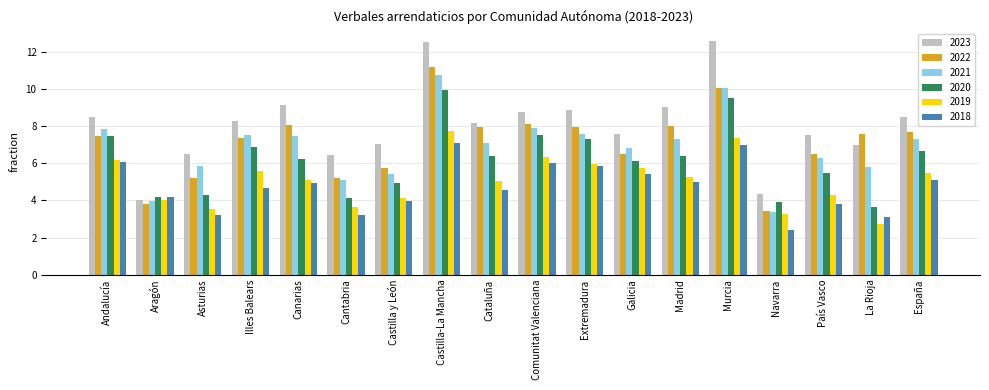

The 2019 series shows 7.3 at Castilla y León. True or false?

False